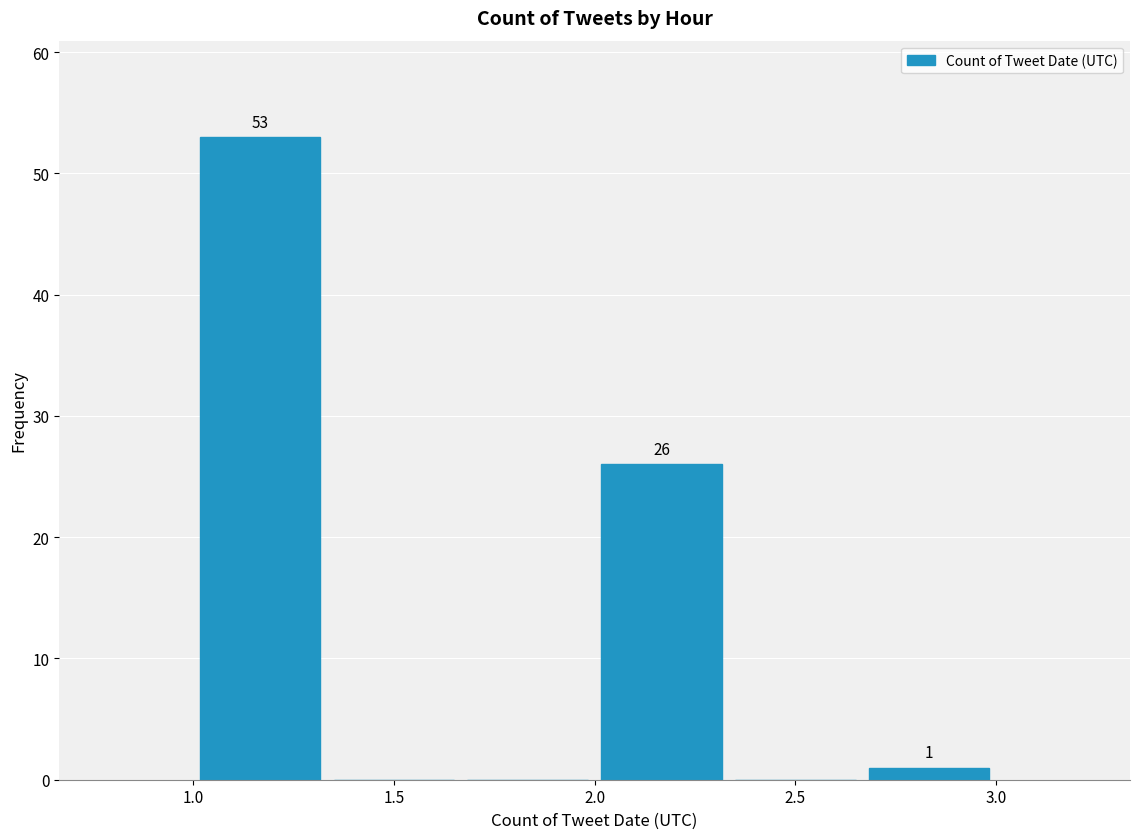

Which range on the x-axis has the tallest bar?

1.00 to 1.35